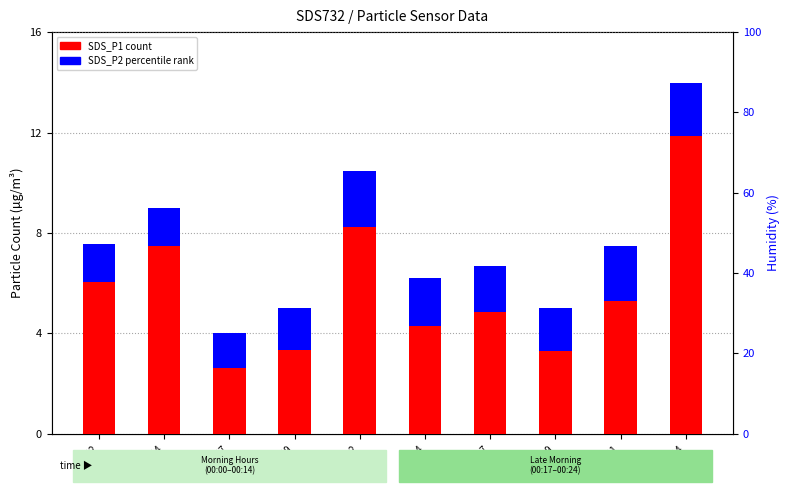

Which series has the largest total across all categories?

SDS_P1 (PM1)